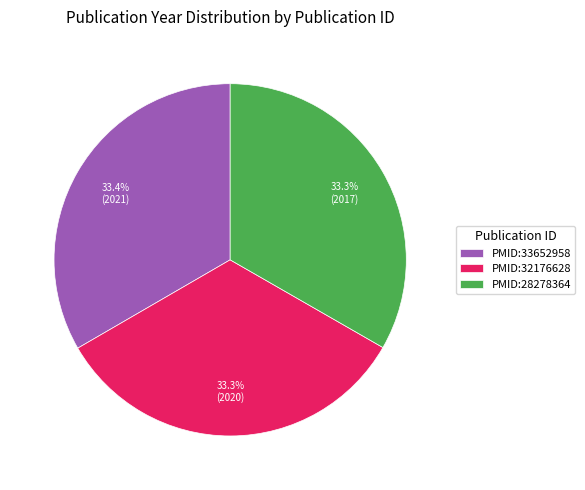

True or false: PMID:33652958 accounts for 33% of the total.

True